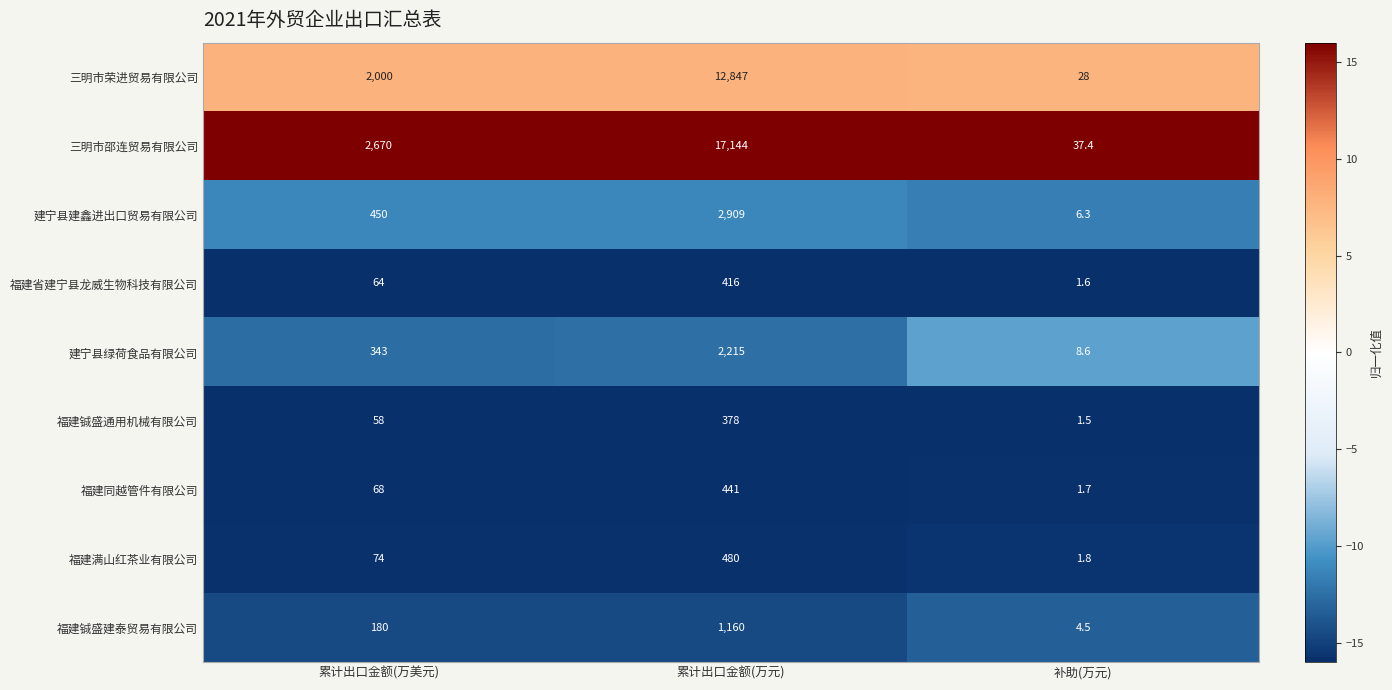

How many series are shown in this chart?

9